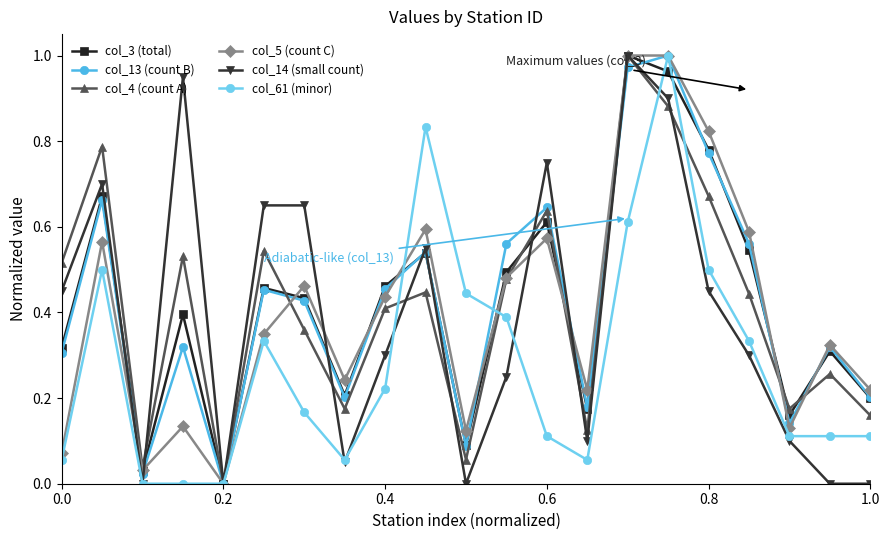

True or false: col_4 (count A) has more than 0 points higher than both neighbors.

True